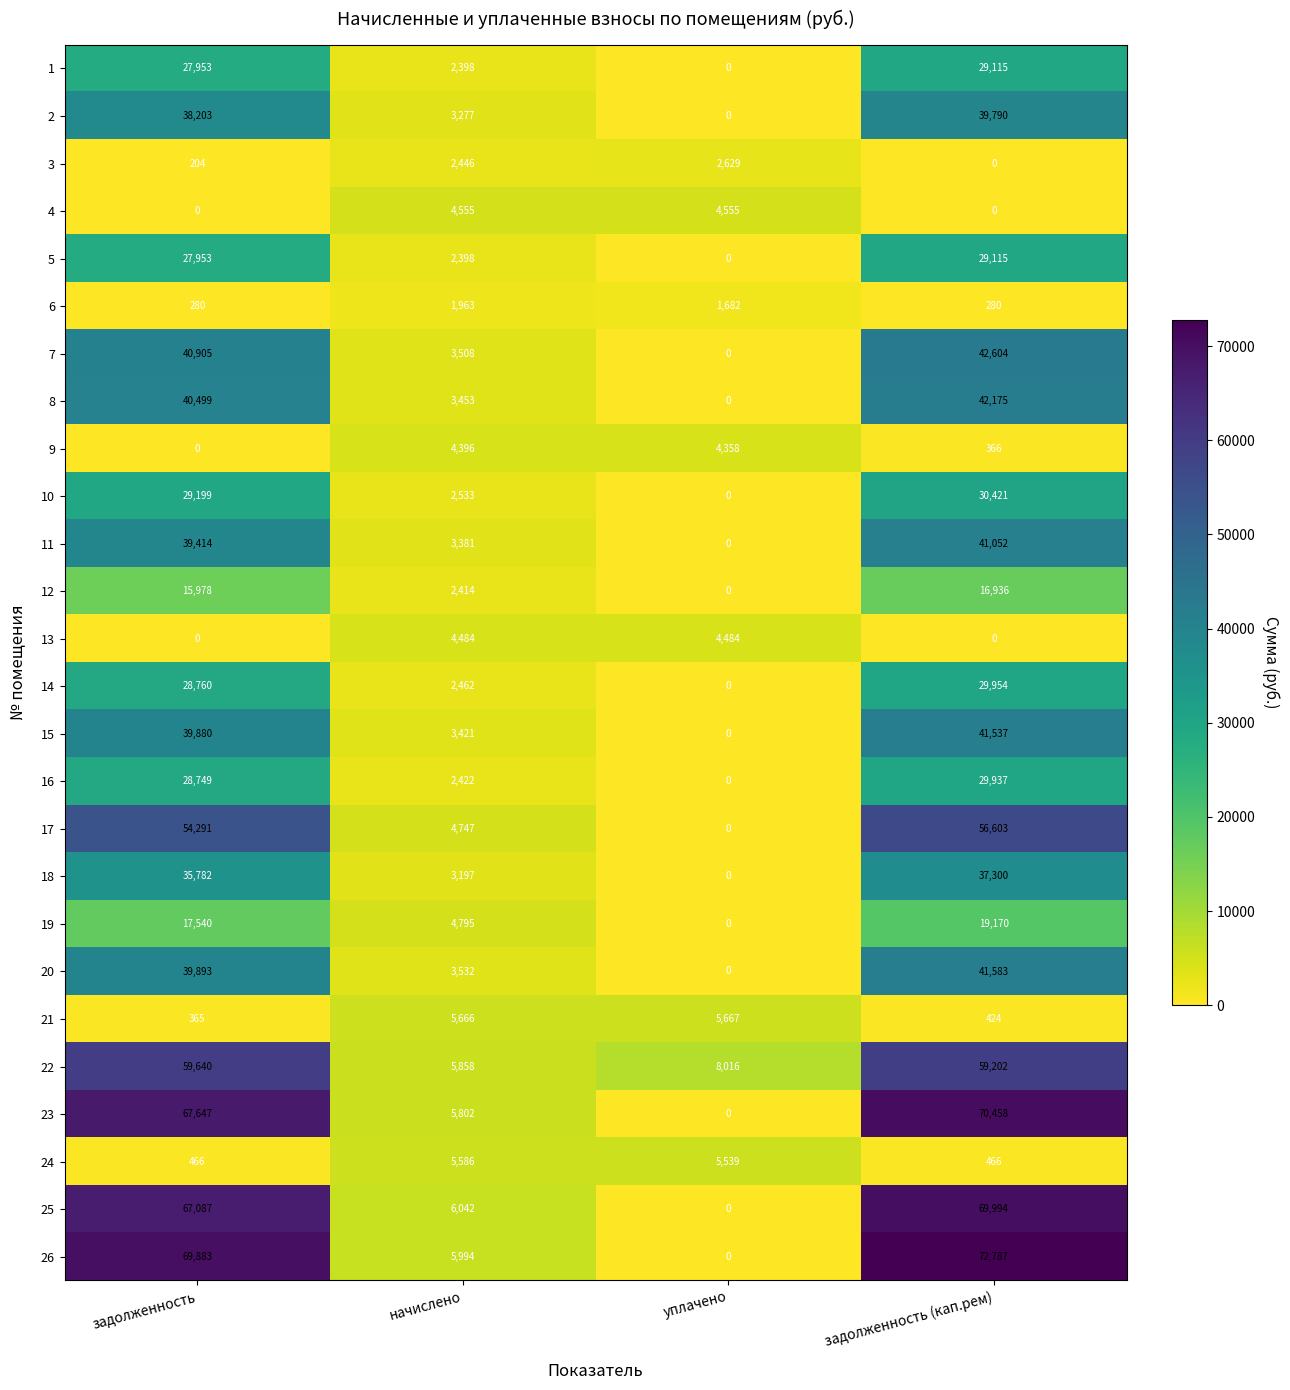

What is the sum of the 21 values at задолженность (кап.рем) and задолженность?

789